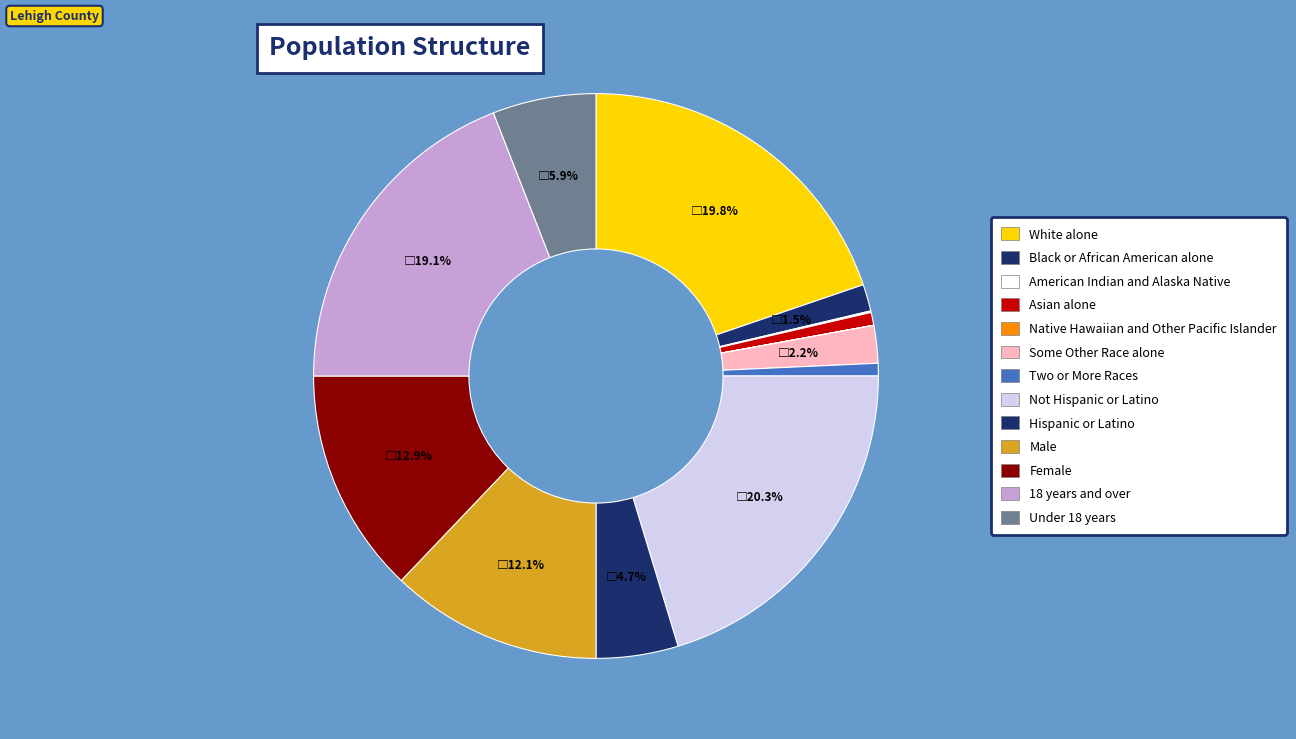

To the nearest percent, what is the difference between the Not Hispanic or Latino and Black or African American alone slice percentages?

19%